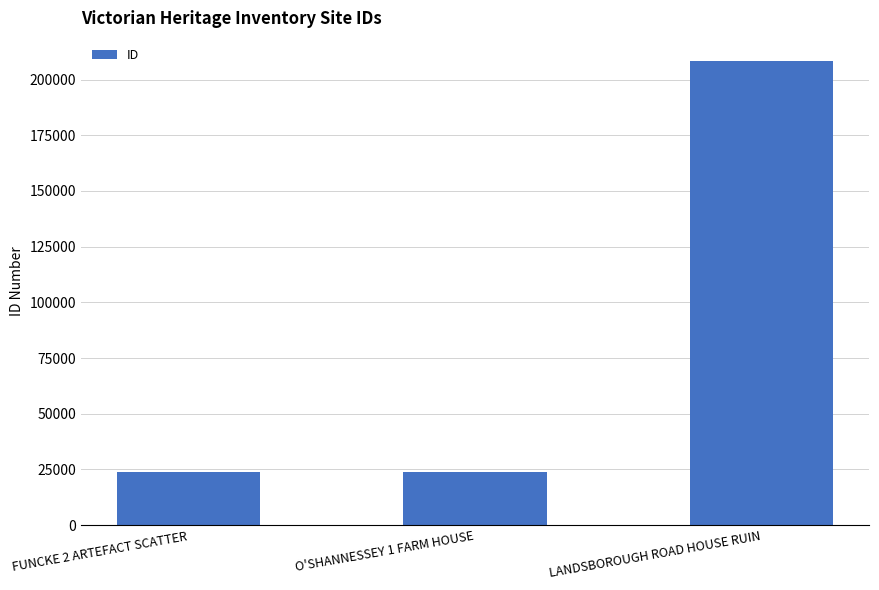

What is the difference between the values at FUNCKE 2 ARTEFACT SCATTER and LANDSBOROUGH ROAD HOUSE RUIN?

184258